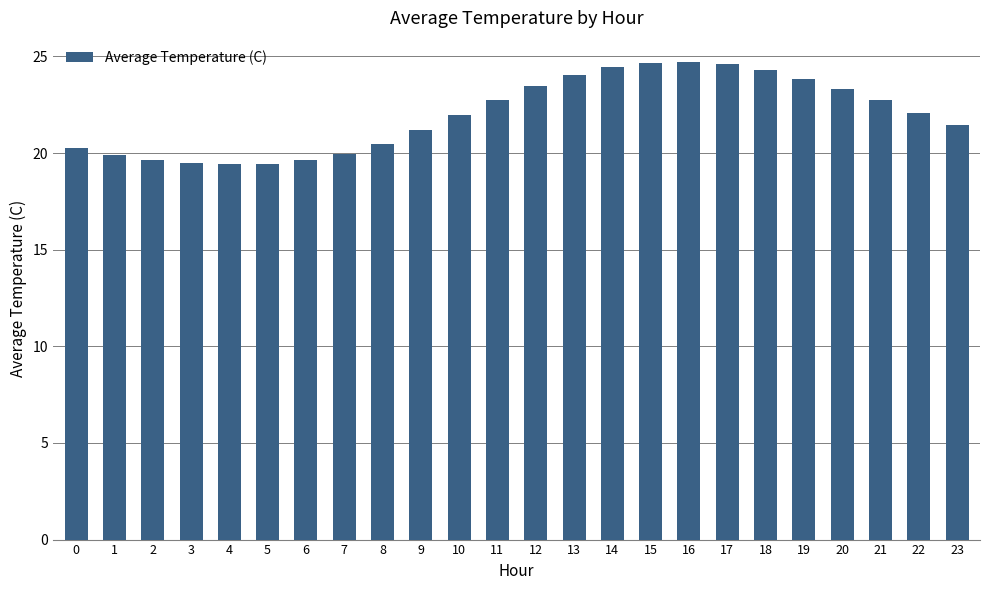

What is the value of the 17th bar from the left?

24.7